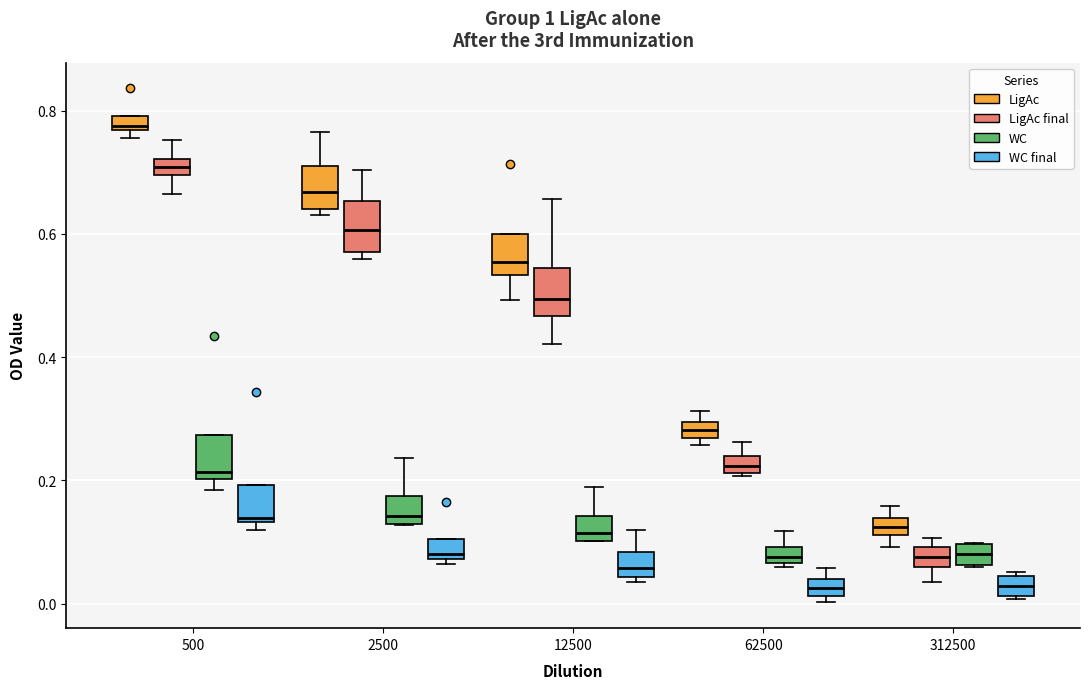

Which box has the highest median line?

500 (LigAc)